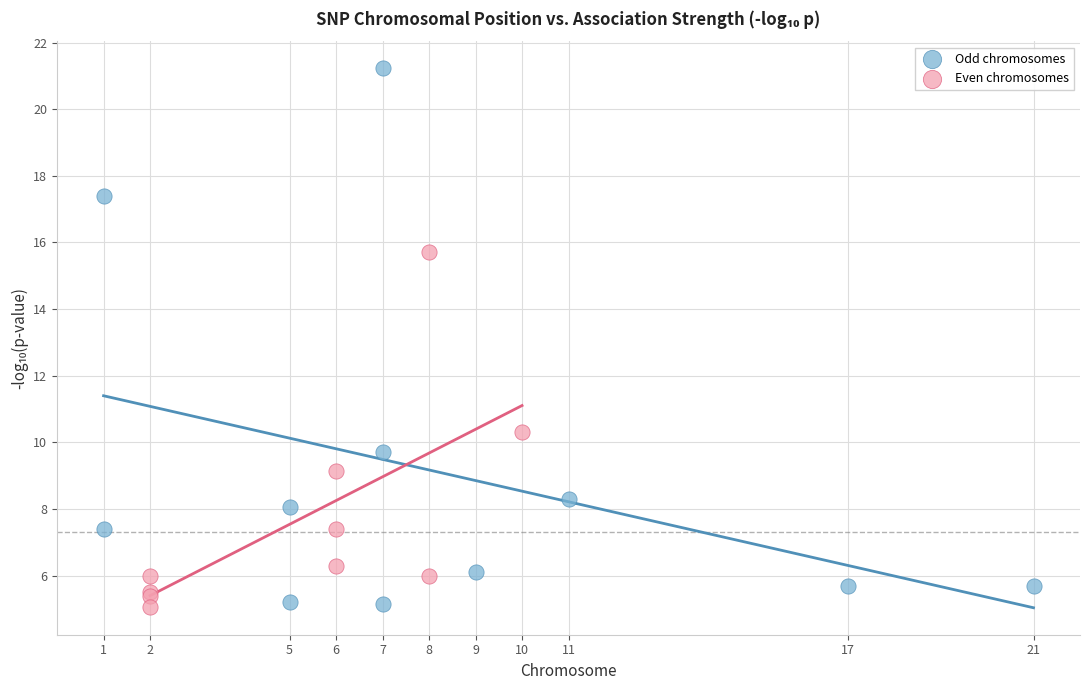

Which series reaches the maximum Y coordinate?

Odd chromosomes